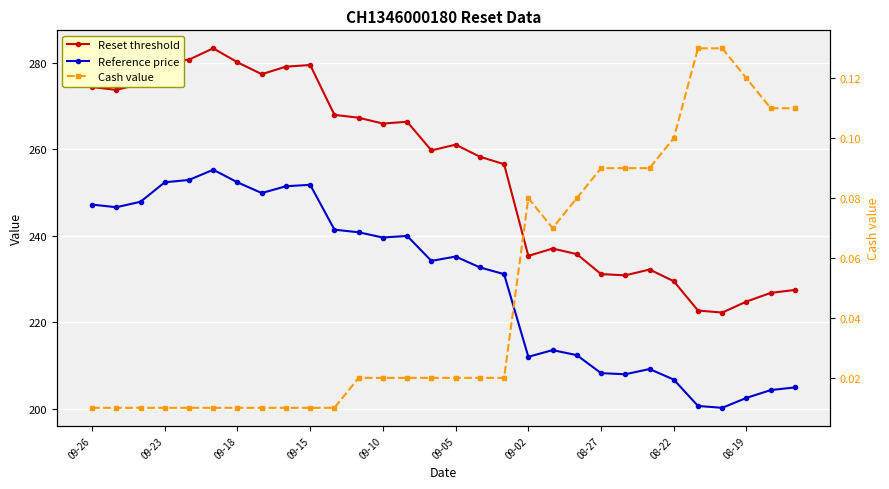

The Reset threshold series shows 124.2 at 09-10. True or false?

False